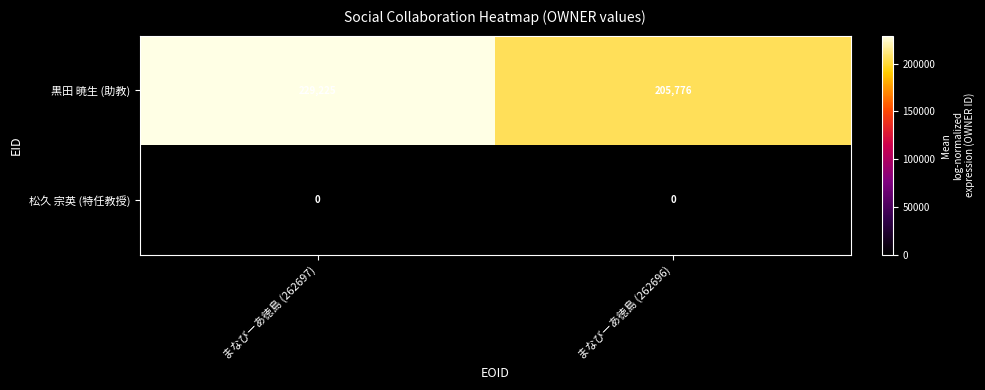

Rank the series by their maximum value, from highest to lowest.

黒田 暁生 (助教), 松久 宗英 (特任教授)